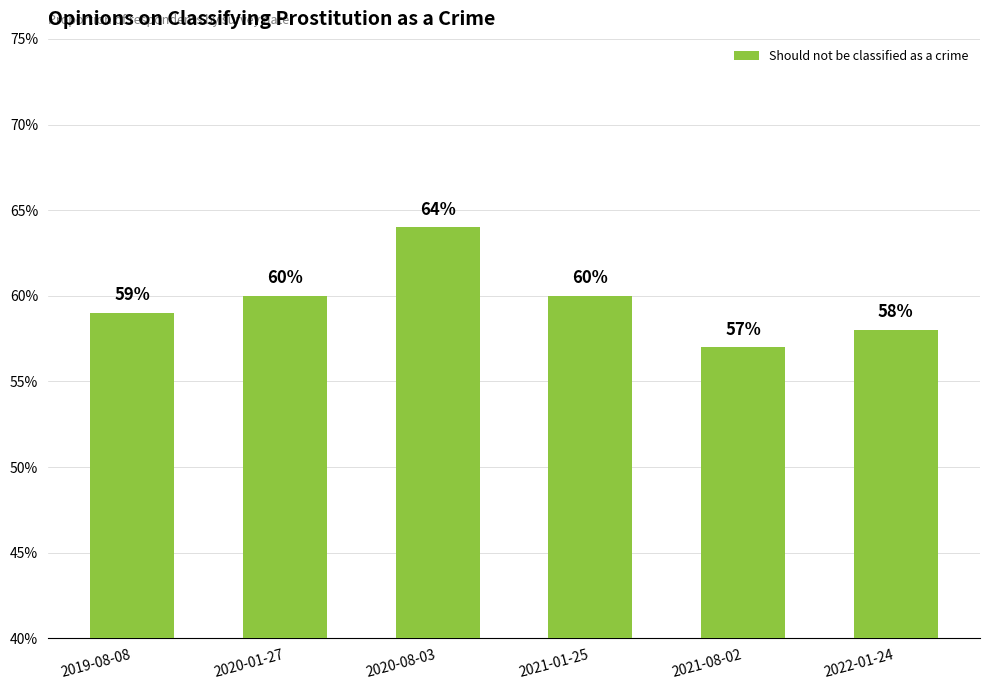

List the labels in order of value, largest first.

2020-08-03, 2020-01-27, 2021-01-25, 2019-08-08, 2022-01-24, 2021-08-02